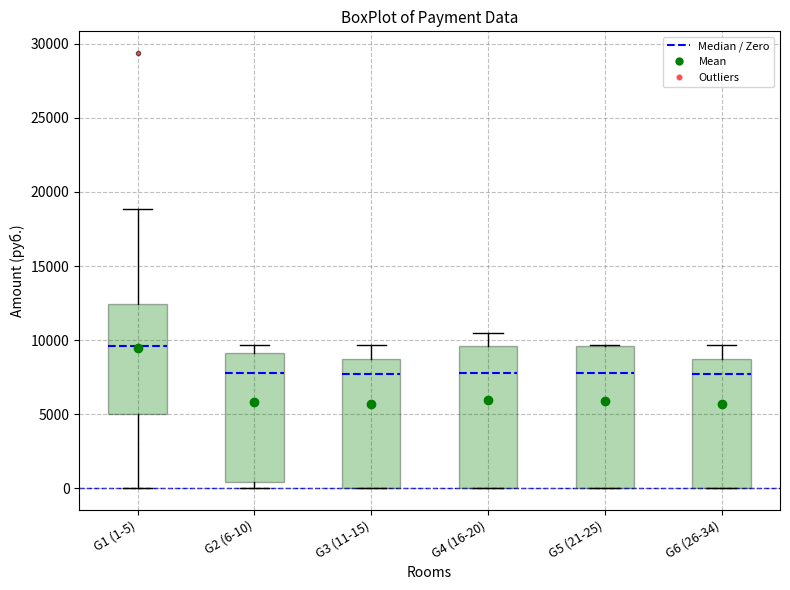

Reading left to right, read every box against the y-axis: the position of its median line, the range the box covers, and the ends of its whiskers. The values are not printed on the chart, so give them approximately, as read against the axis.

G1 (1-5): median 9500, box 5000 to 12500, whiskers 0 to 19000
G2 (6-10): median 8000, box 500 to 9000, whiskers 0 to 9500
G3 (11-15): median 7500, box 0 to 8500, whiskers 0 to 9500
G4 (16-20): median 8000, box 0 to 9500, whiskers 0 to 10500
G5 (21-25): median 8000, box 0 to 9500, whiskers 0 to 9500
G6 (26-34): median 7500, box 0 to 8500, whiskers 0 to 9500